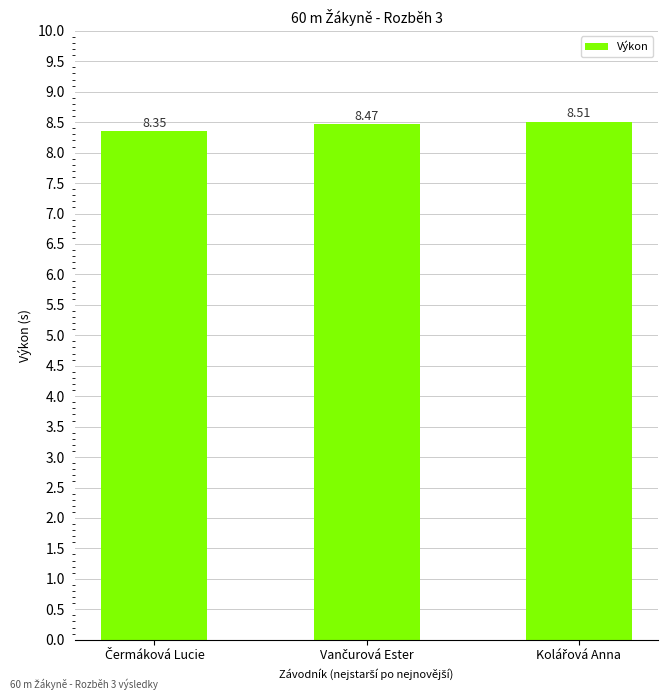

What is the maximum value shown in the chart?

8.5